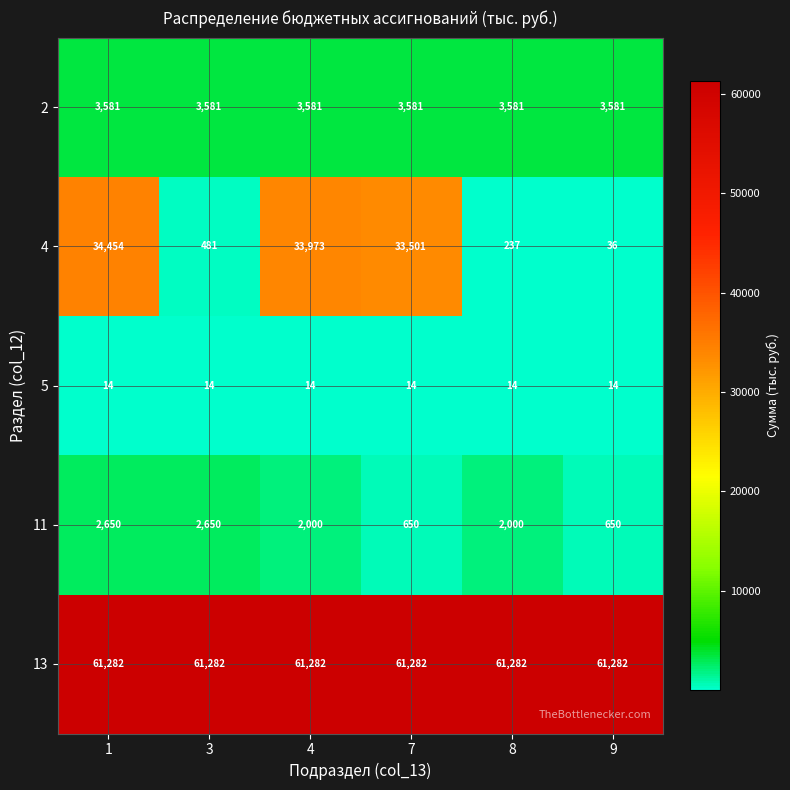

True or false: 4 has a value of 33501 at 7.

True